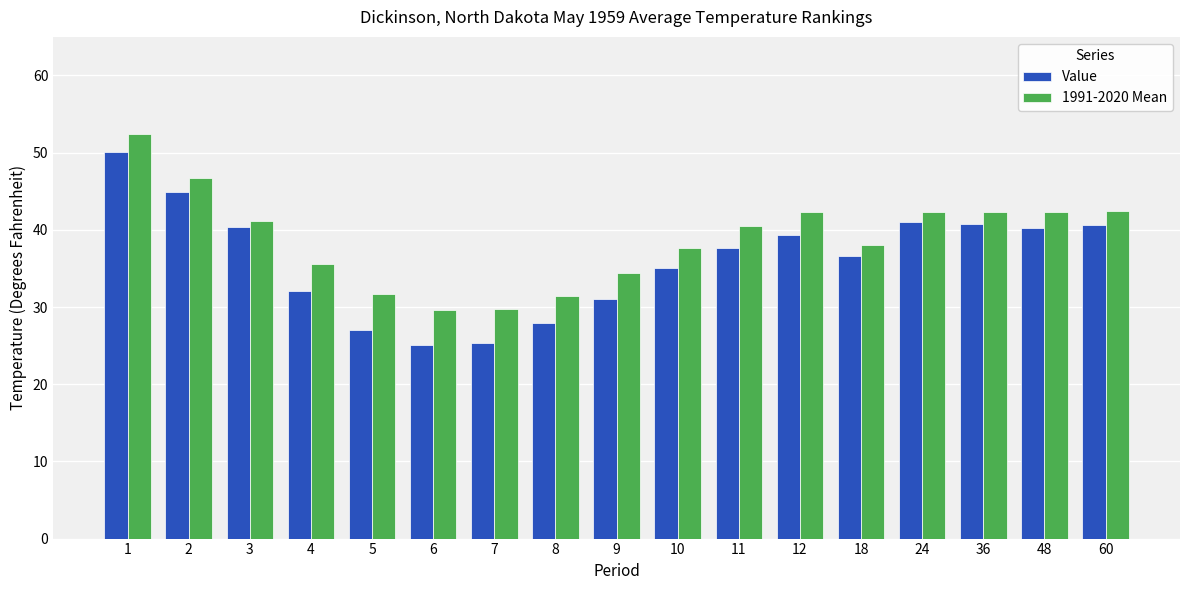

What are all the series names shown in the legend?

Value, 1991-2020 Mean